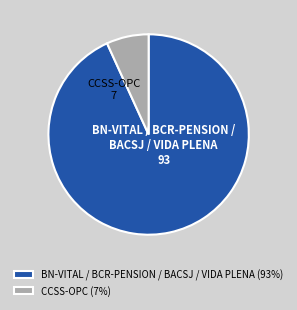

Rank the categories by value from lowest to highest.

CCSS-OPC (7%), BN-VITAL / BCR-PENSION / BACSJ / VIDA PLENA (93%)